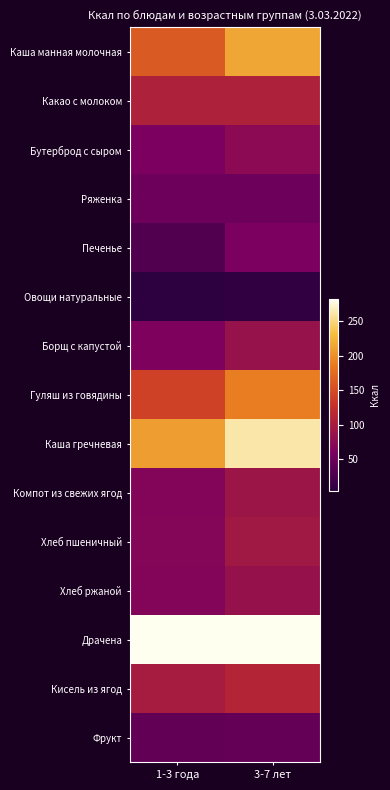

Which label corresponds to the smallest value in the chart?

1-3 года